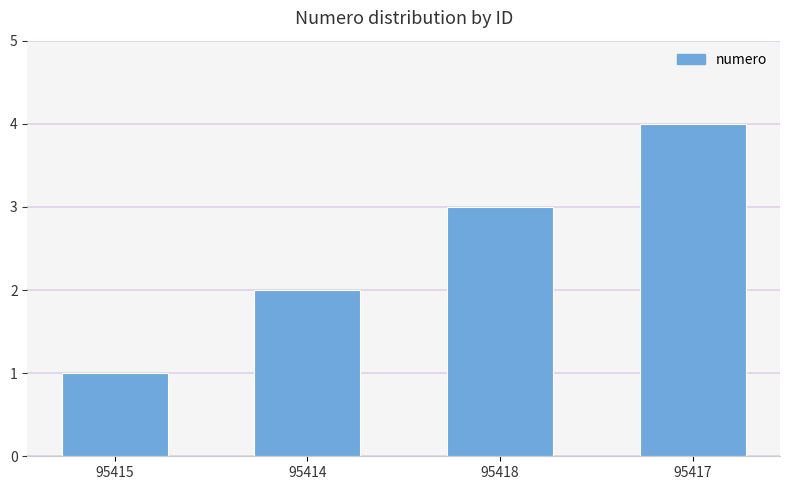

Which label corresponds to the largest value in the chart?

95417